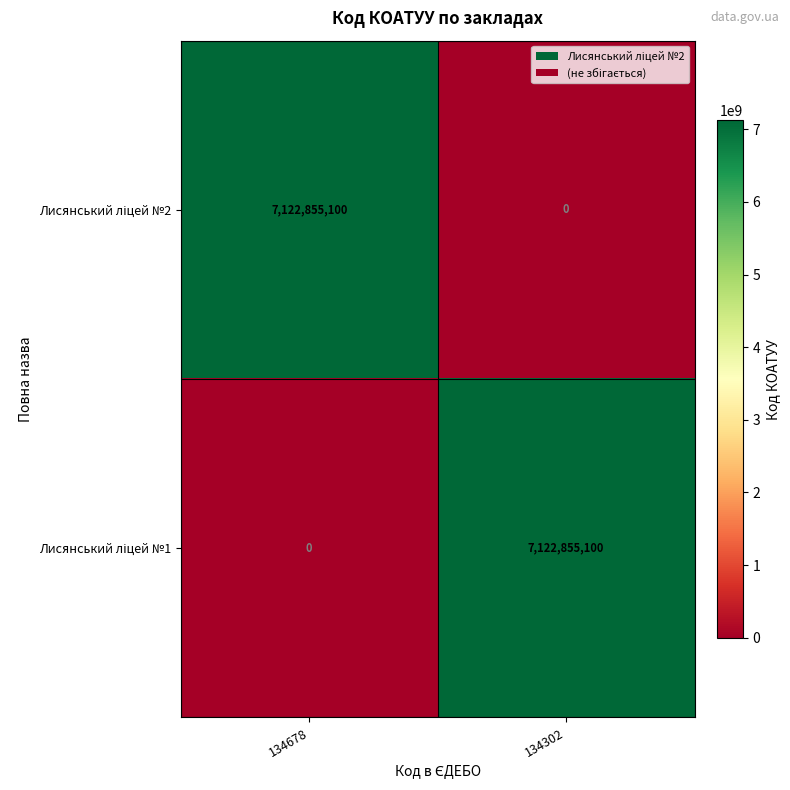

What is the difference between the highest and lowest values at 134678?

7122855100